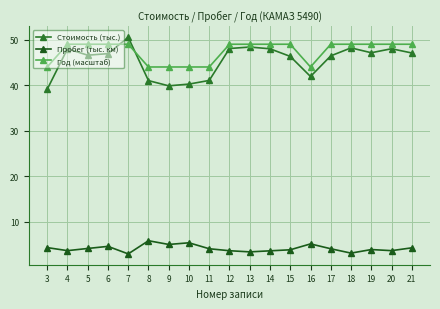

Does the chart have visible grid lines?

Yes